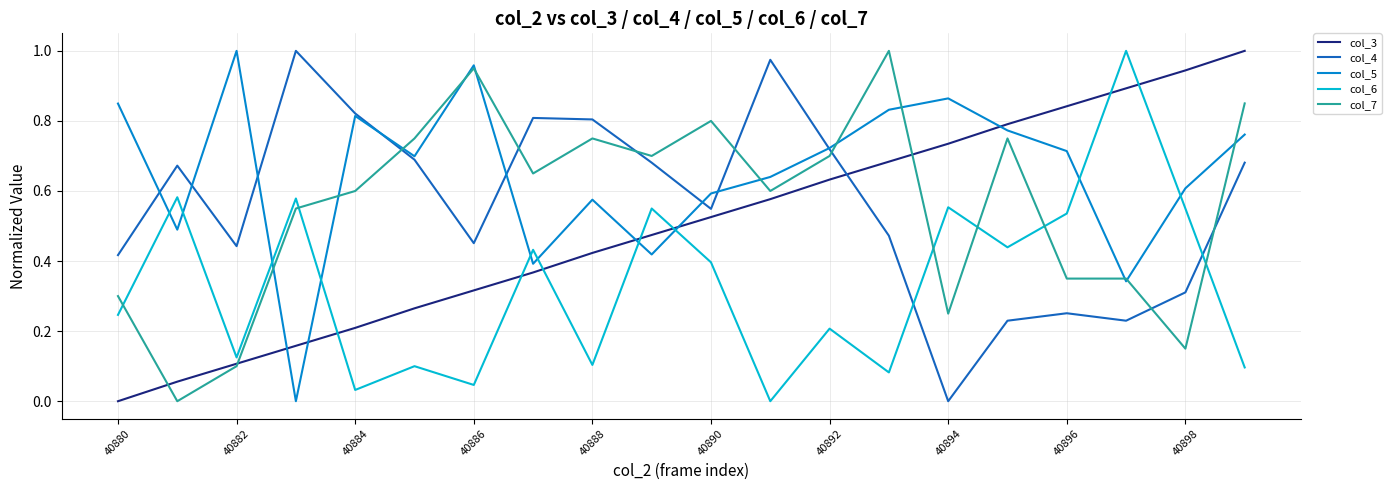

How many times do col_4 and col_3 cross each other?

1